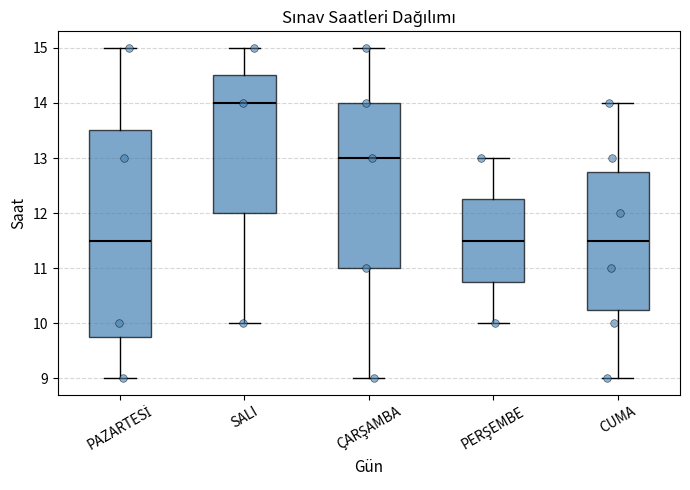

Comparing the boxes themselves (not the whiskers), which one is the tallest?

PAZARTESİ